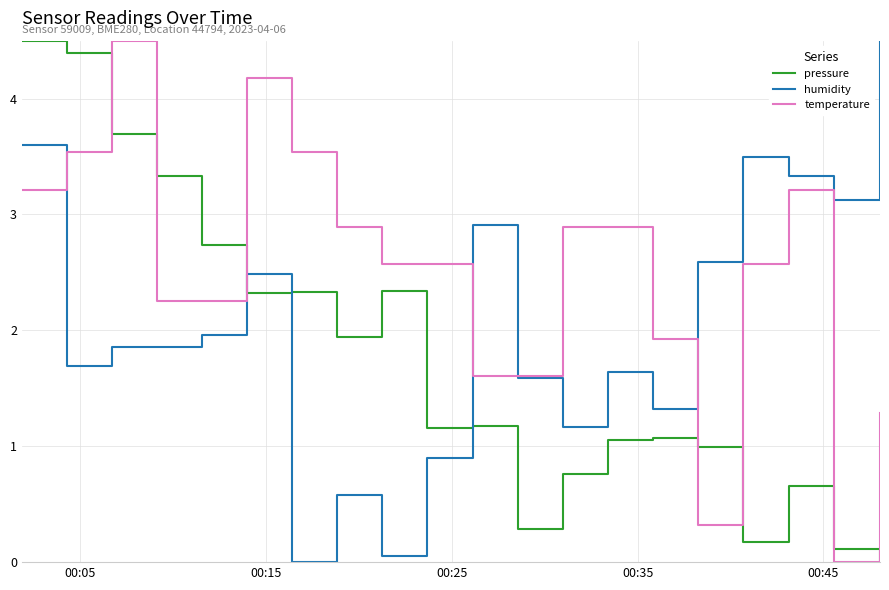

How many lines are shown in the chart?

3